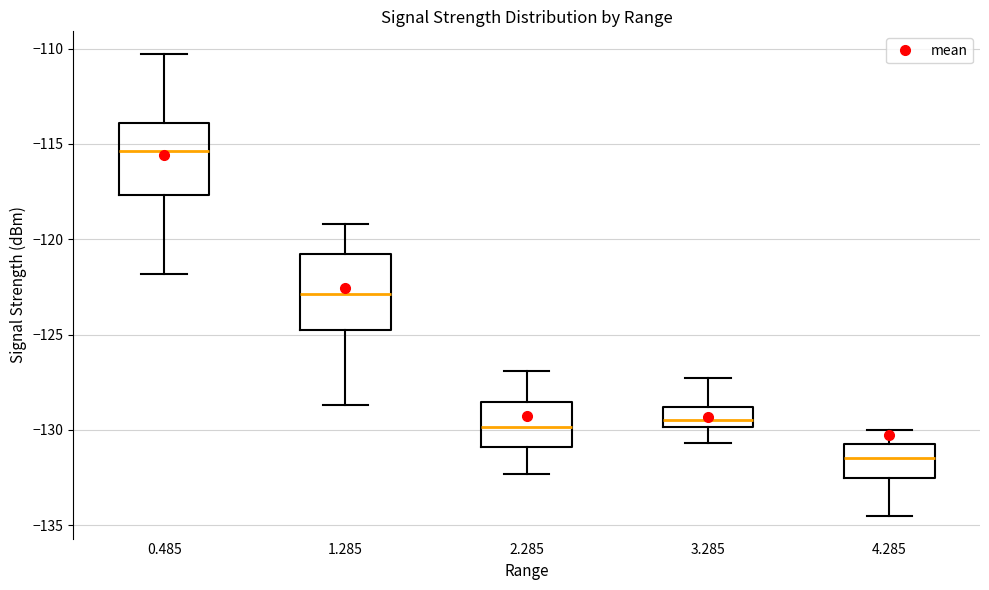

Where does the lower whisker of the box at x = 4.285 end on the y-axis? The values are not printed on the chart, so give them approximately, as read against the axis.

-134.5